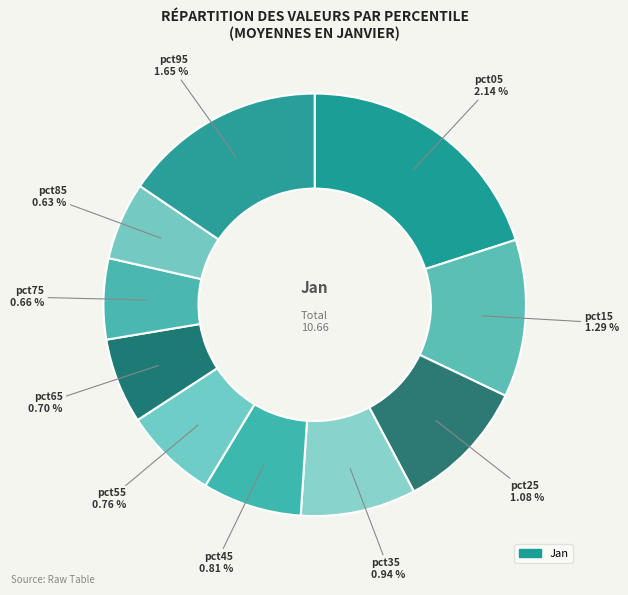

Rank the categories by value from highest to lowest.

pct05, pct95, pct15, pct25, pct35, pct45, pct55, pct65, pct75, pct85